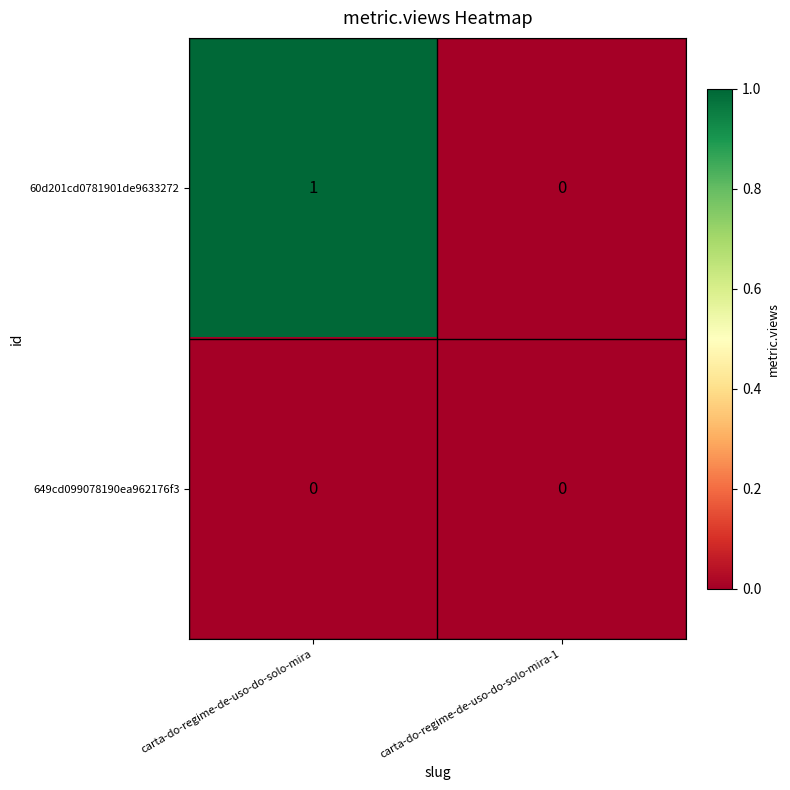

Which series has the widest spread of values?

60d201cd0781901de9633272